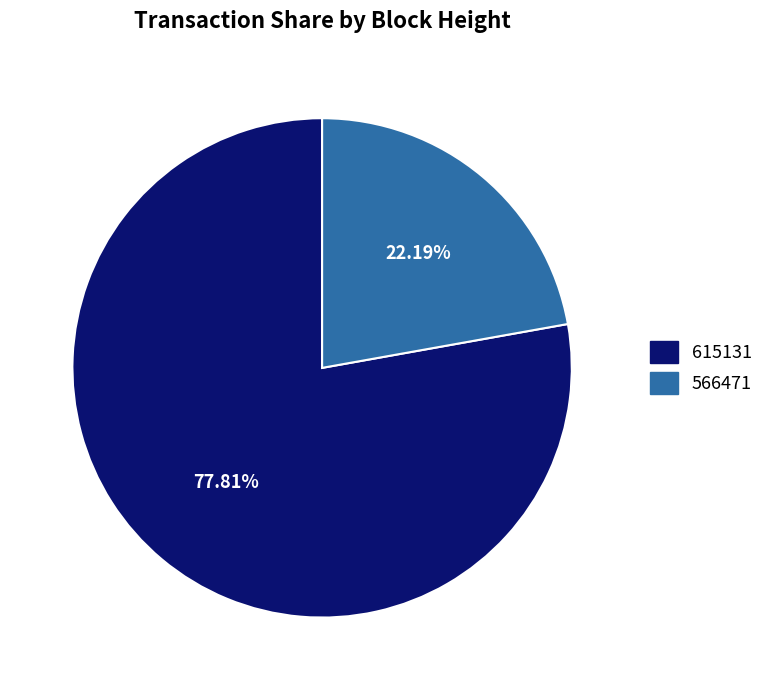

To the nearest percent, what portion does 566471 represent?

22%